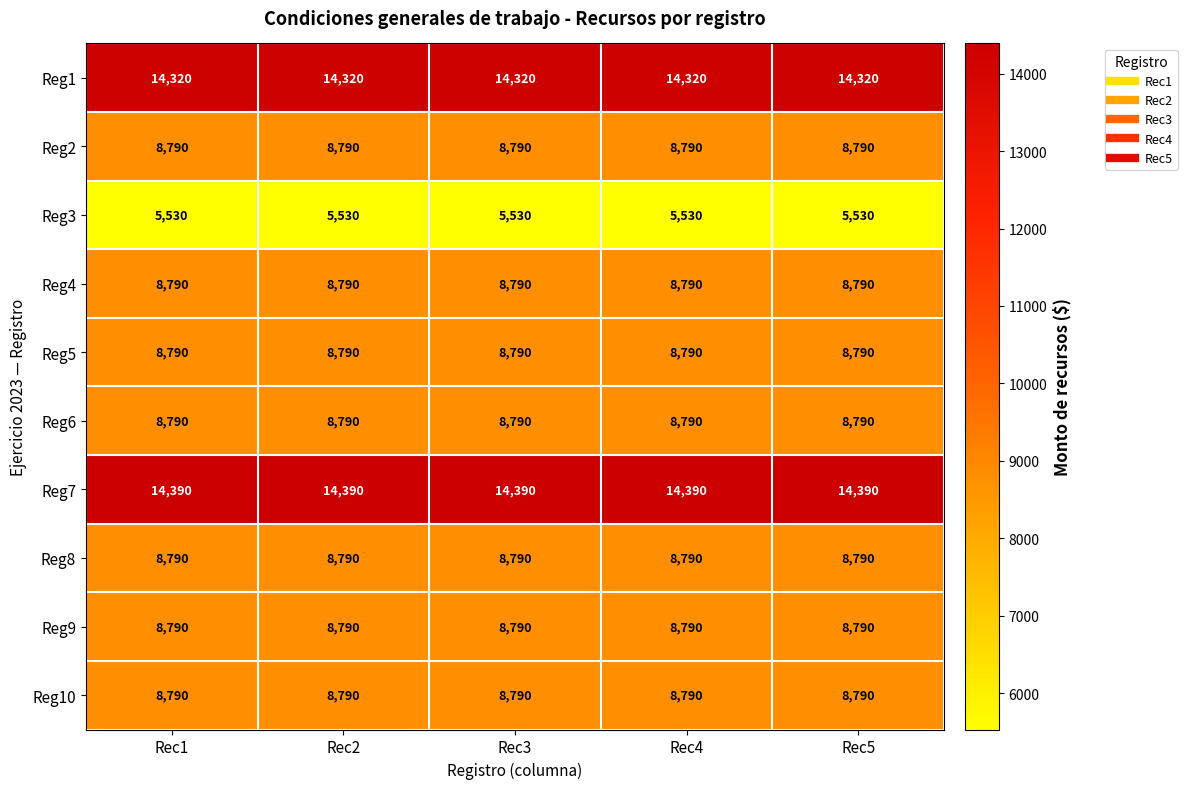

Is it true that Reg6 equals 12056 at Rec4?

False